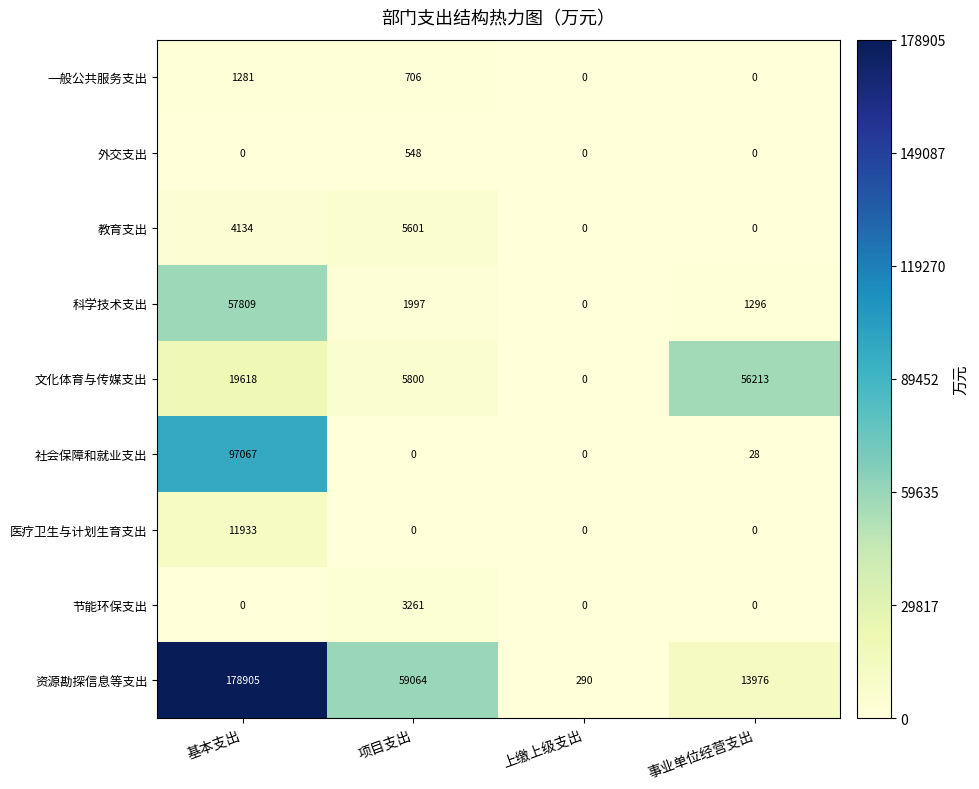

Between 项目支出 and 上缴上级支出, which series saw the biggest shift?

资源勘探信息等支出